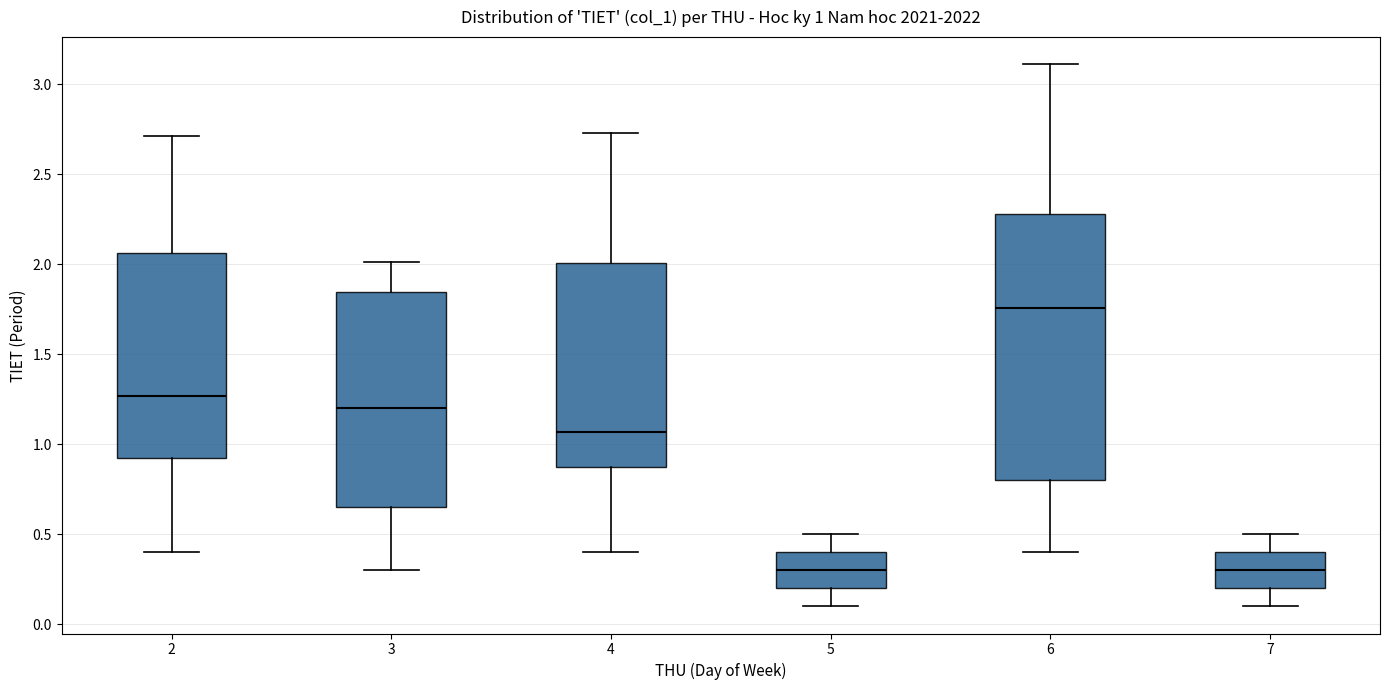

Which box's median line is the highest?

6